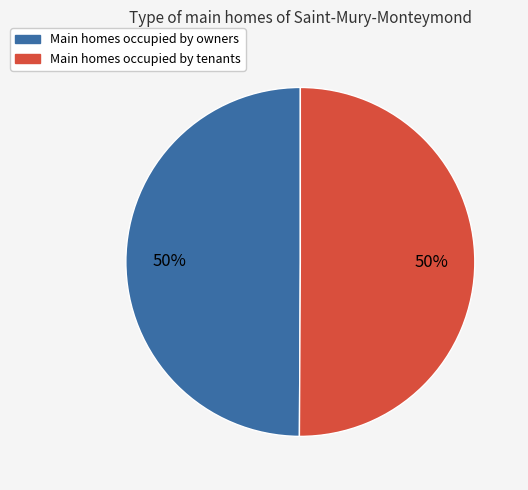

To the nearest percent, what is the average slice percentage?

50%